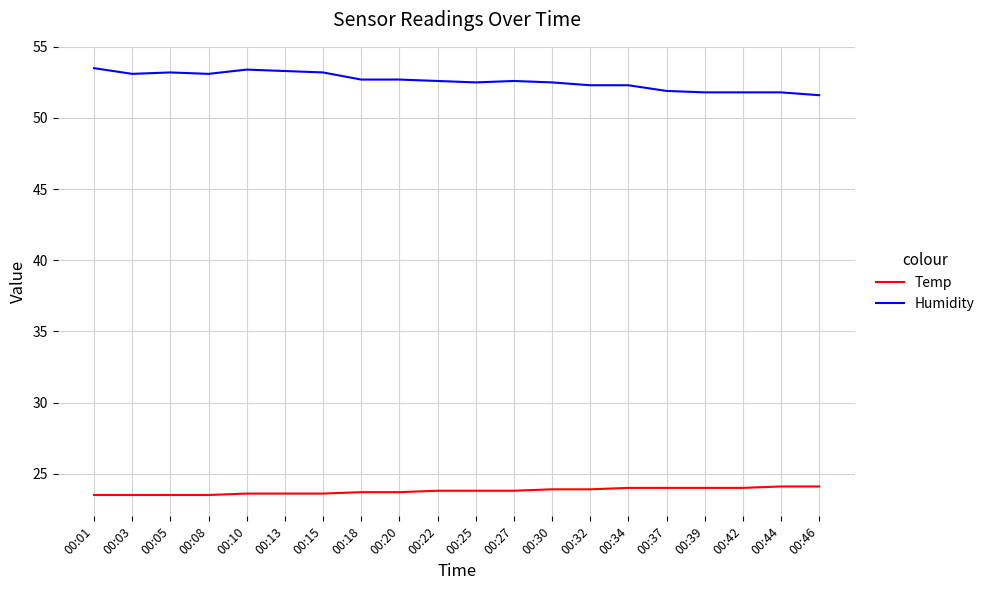

What is the difference between the maximum and minimum values in the Temp series?

0.6